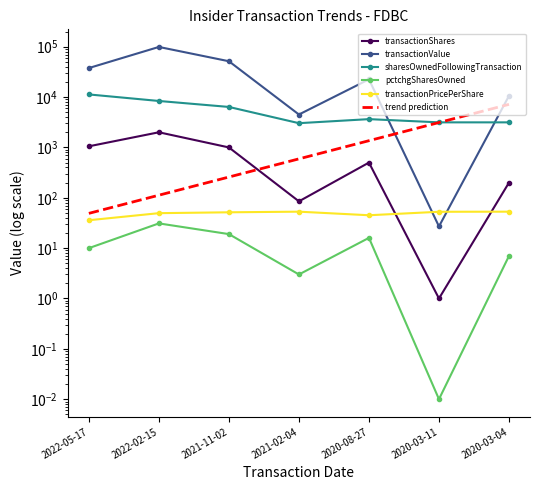

The pctchgSharesOwned series shows 42.7 at 2022-02-15. True or false?

False